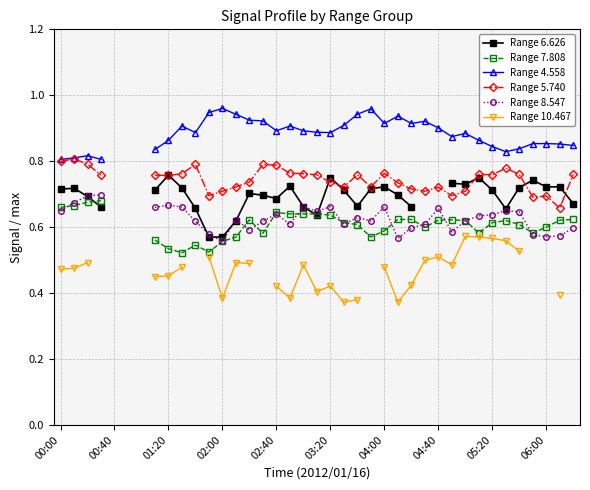

True or false: Range 8.547 has a value of 1.1 at 33.

False